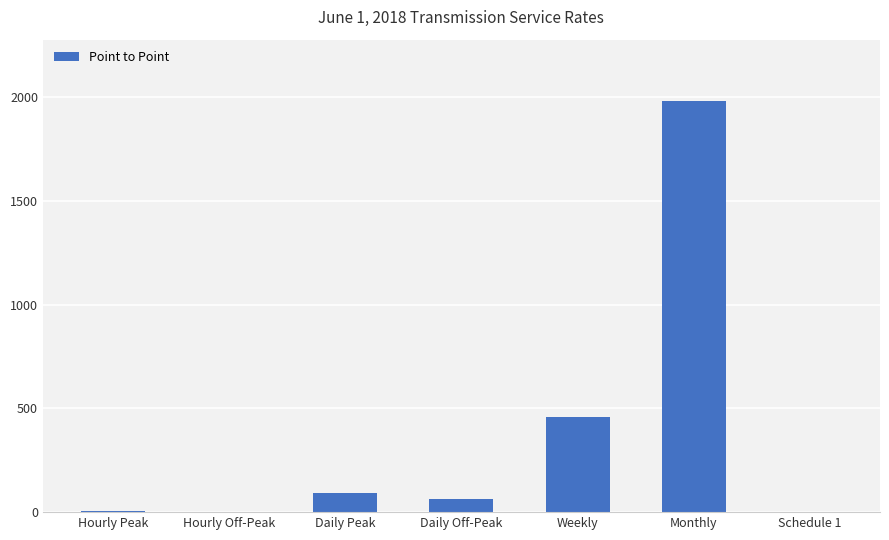

Which has a higher value, Schedule 1 or Daily Peak?

Daily Peak